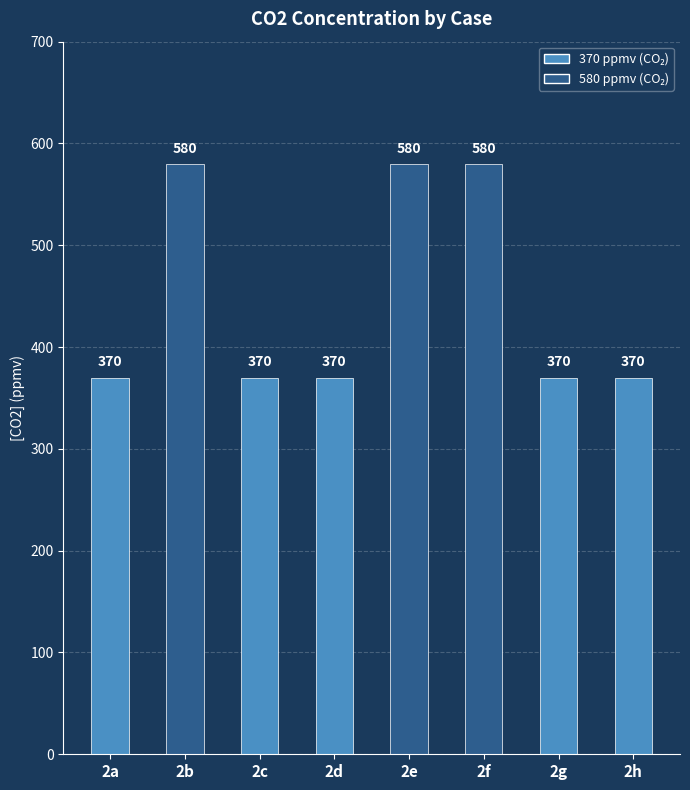

What is the ratio of the value at 2d to the value at 2f?

0.6